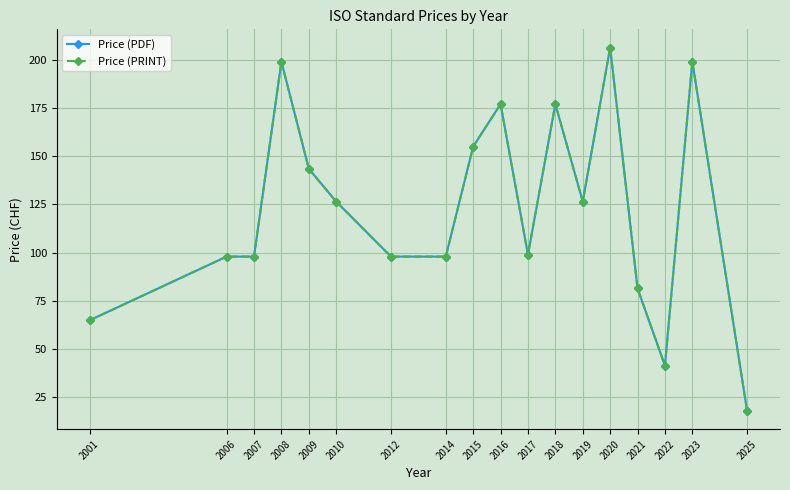

The Price (PRINT) series shows 177.0 at 2018. True or false?

True